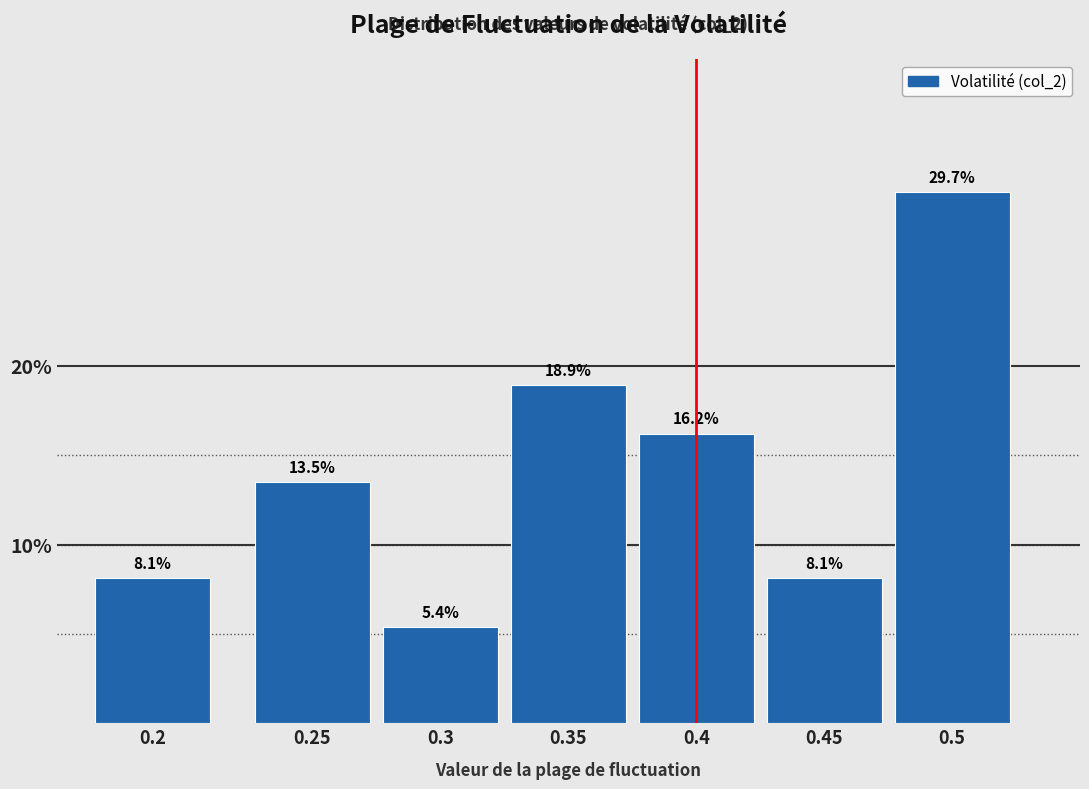

Reading left to right, list all the values displayed in this chart.

8.1	13.5	5.4	18.9	16.2	8.1	29.7